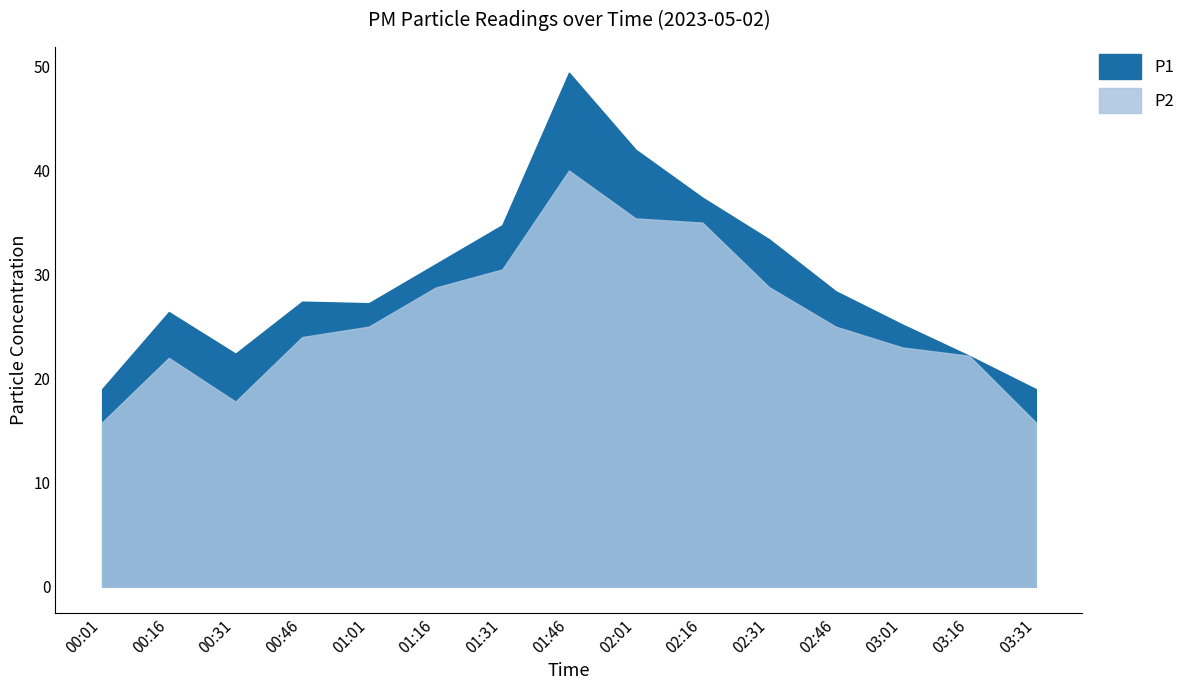

How many values in the P2 series exceed 25?

6